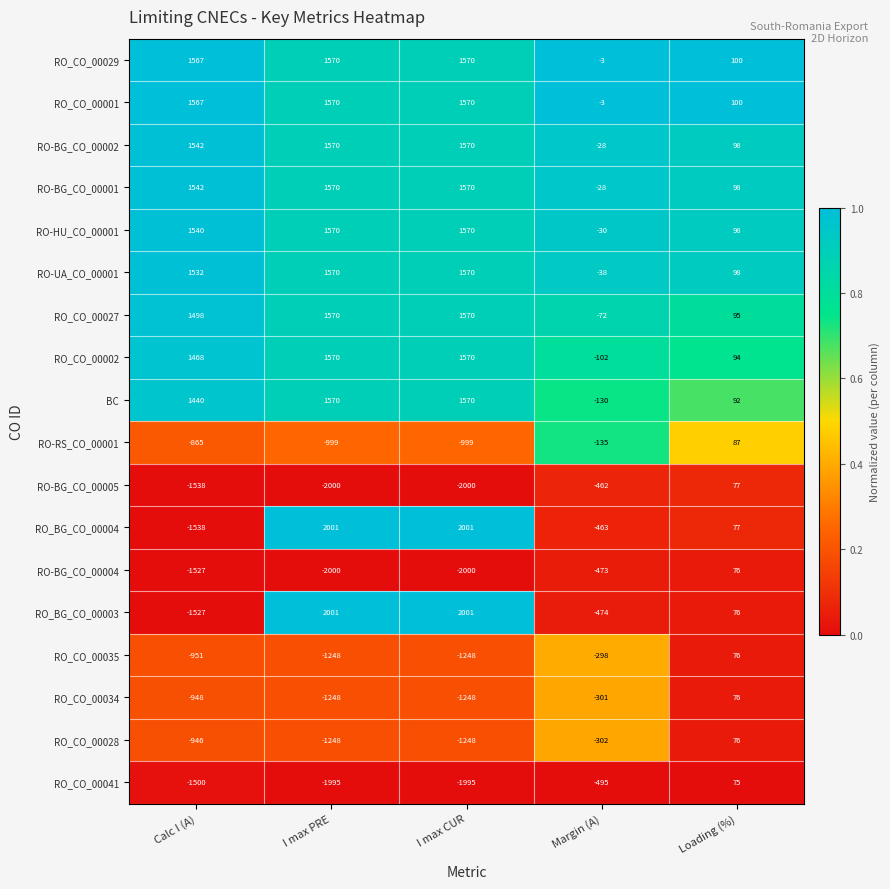

Is the value of RO-BG_CO_00004 at I max PRE greater than the value of RO_CO_00001 at I max CUR?

No